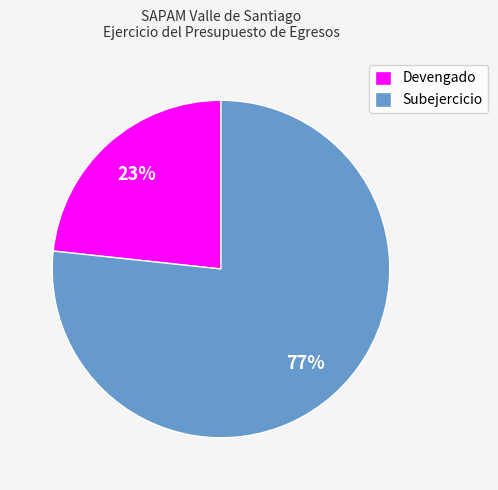

Count the number of slices in the pie.

2